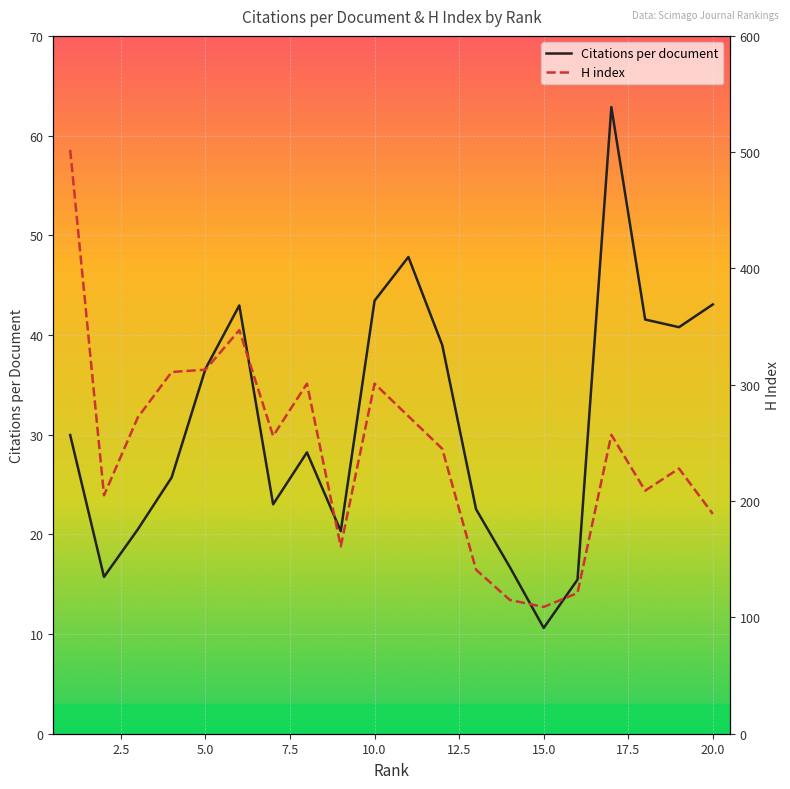

The Citations per document series shows 17.6 at 5.0. True or false?

False